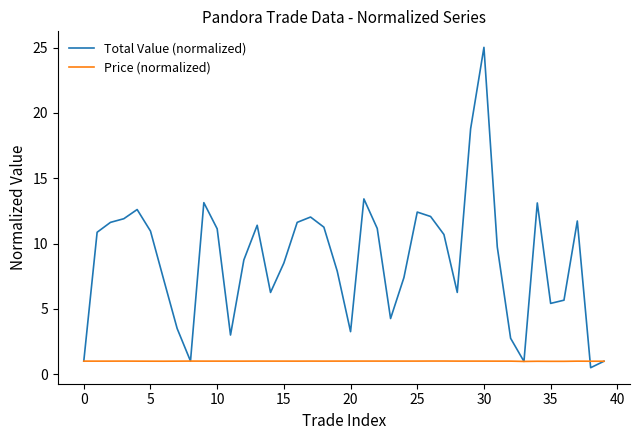

True or false: Price (normalized) and Total Value (normalized) cross at least once.

True